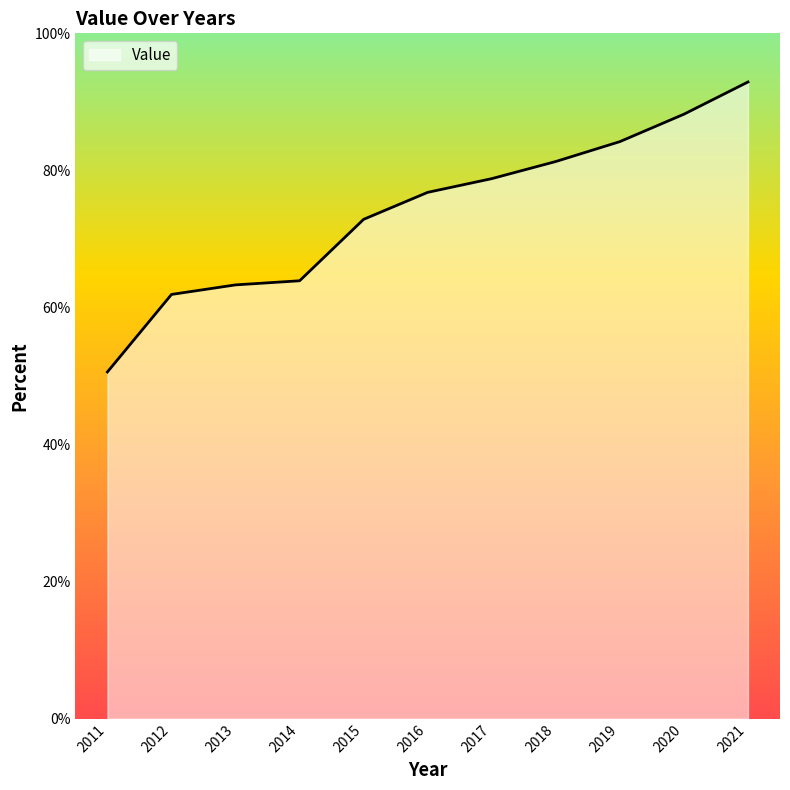

Reading right to left, list all the values displayed in this chart.

92.9	88.2	84.2	81.3	78.8	76.8	72.9	63.9	63.3	61.9	50.6